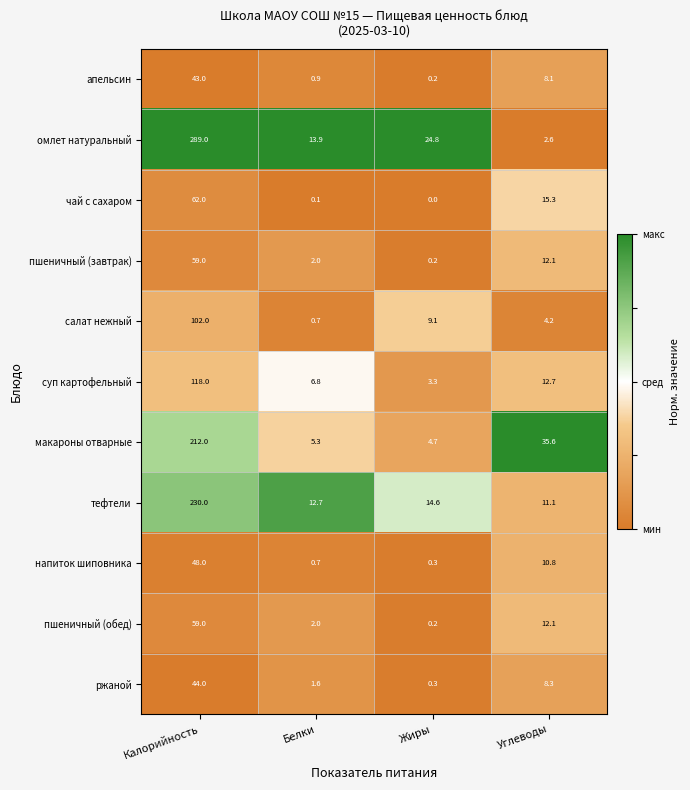

What is the spread (max minus min) of values at Белки?

13.8